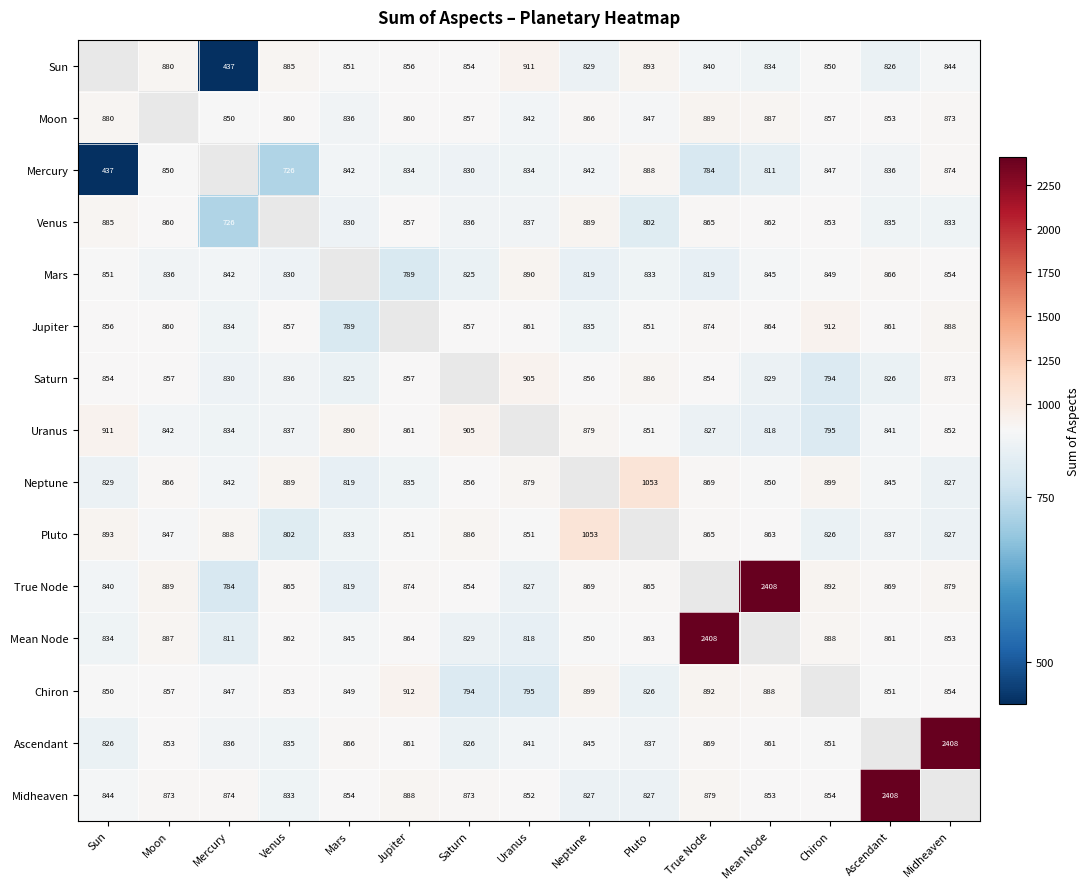

Between Mercury and Uranus, which is larger?

Uranus